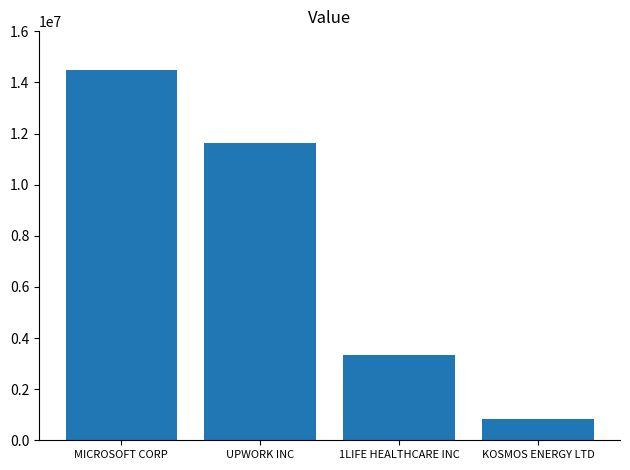

What is the label of the 4th bar from the left?

KOSMOS ENERGY LTD